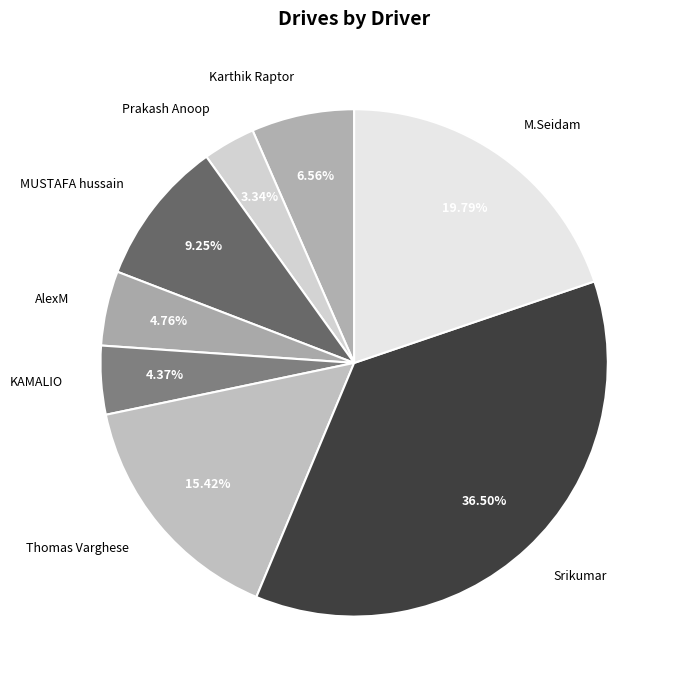

What is the ratio of the value at Srikumar to the value at KAMALIO?

8.4